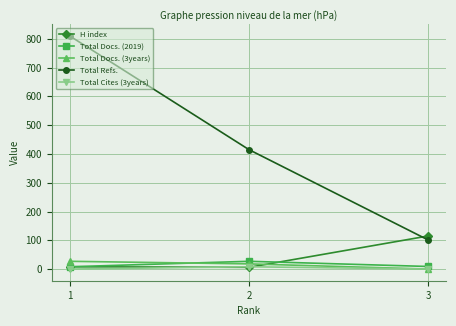

Which series has the largest total across all categories?

Total Refs.